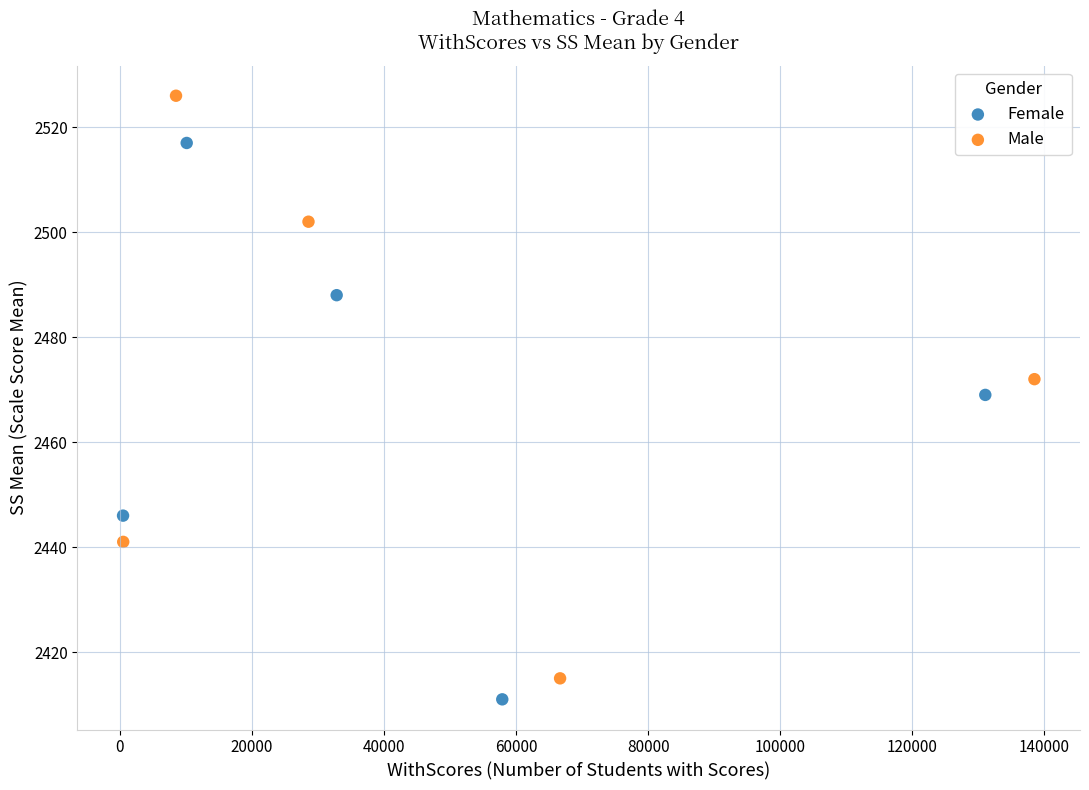

Which series has the widest spread of Y values?

Male